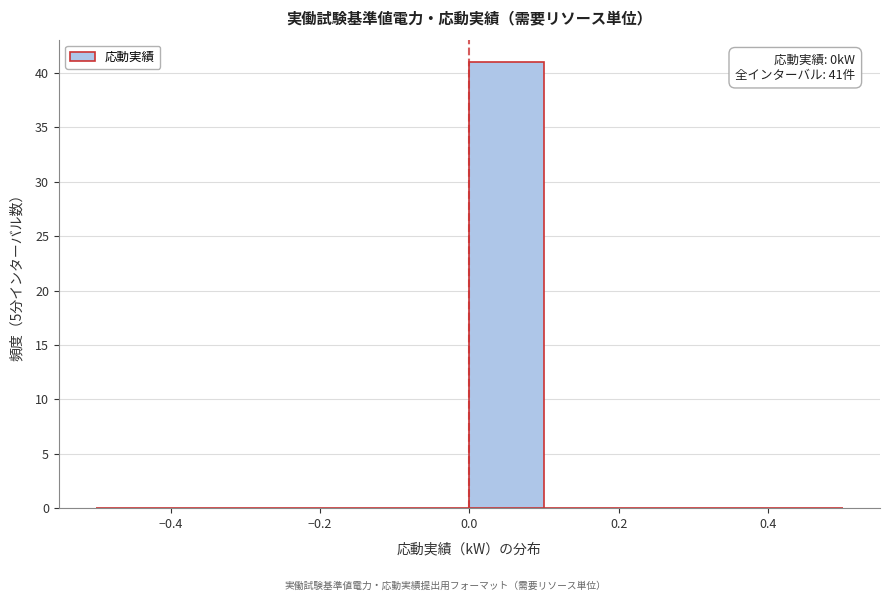

Which range on the x-axis has the tallest bar?

0.0 to 0.1